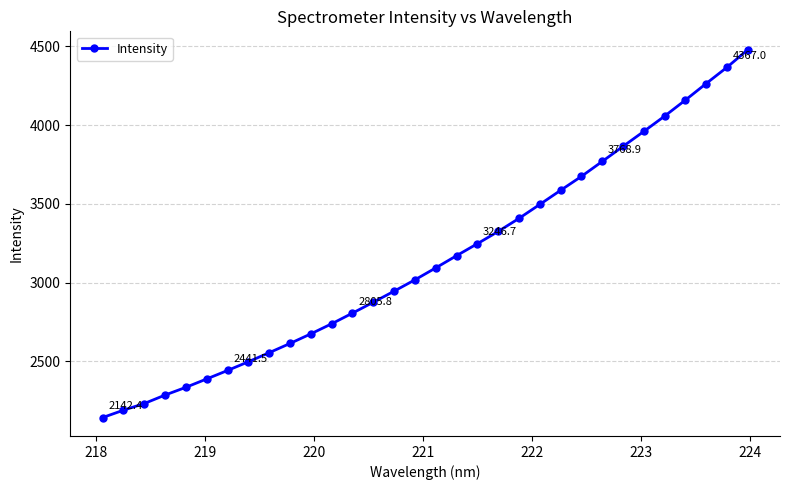

What is the minimum value shown in the chart?

2142.4